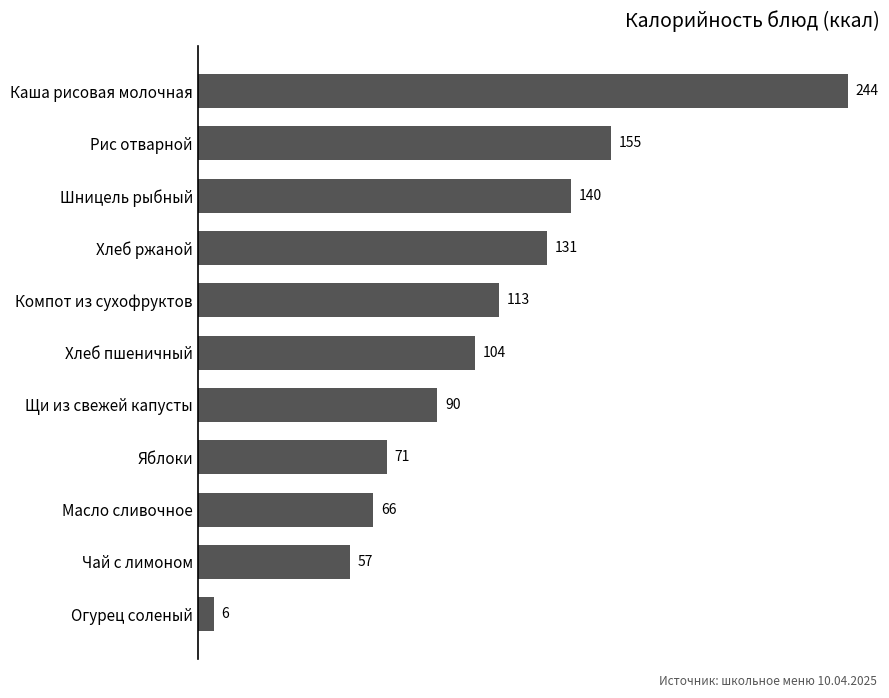

Reading bottom to top, what are all the values shown in this chart?

6	57	66	71	90	104	113	131	140	155	244